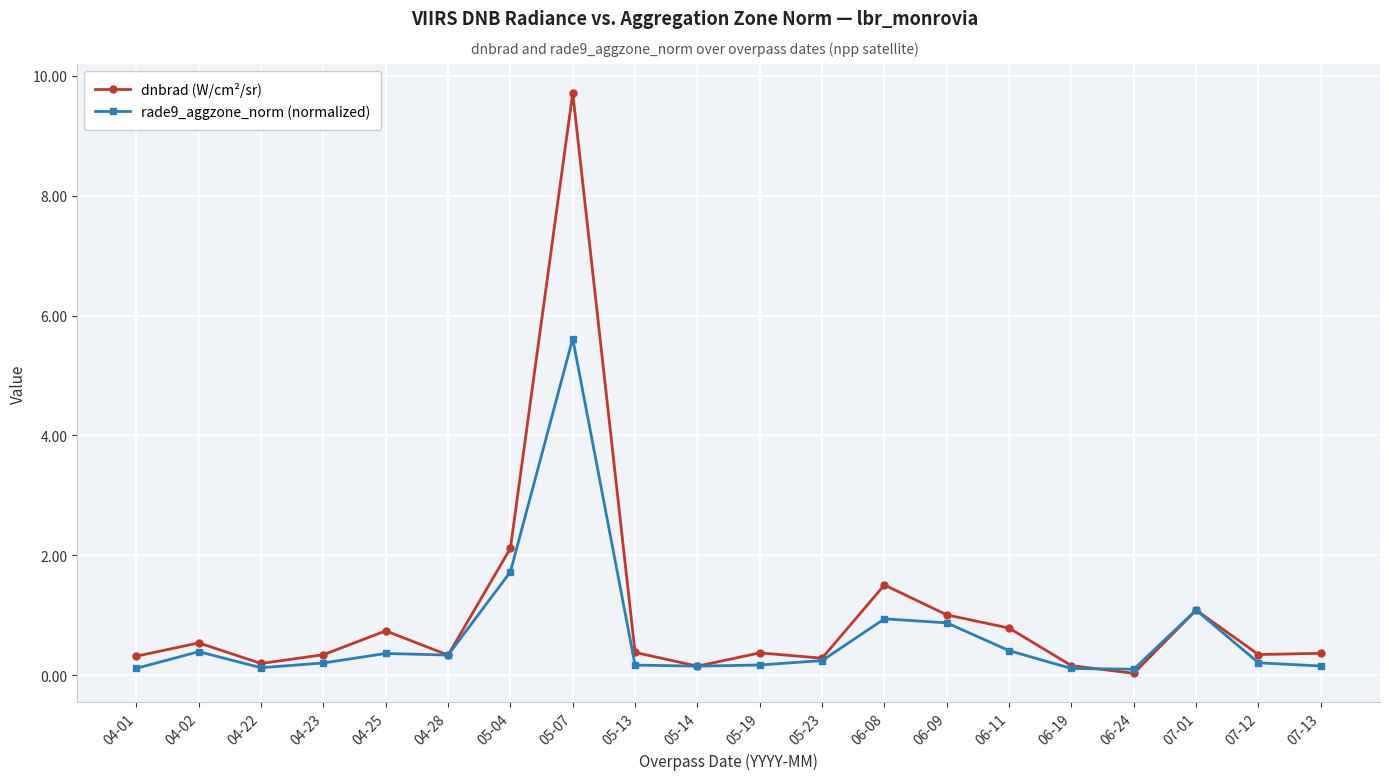

What is the maximum value shown in the chart?

9.7